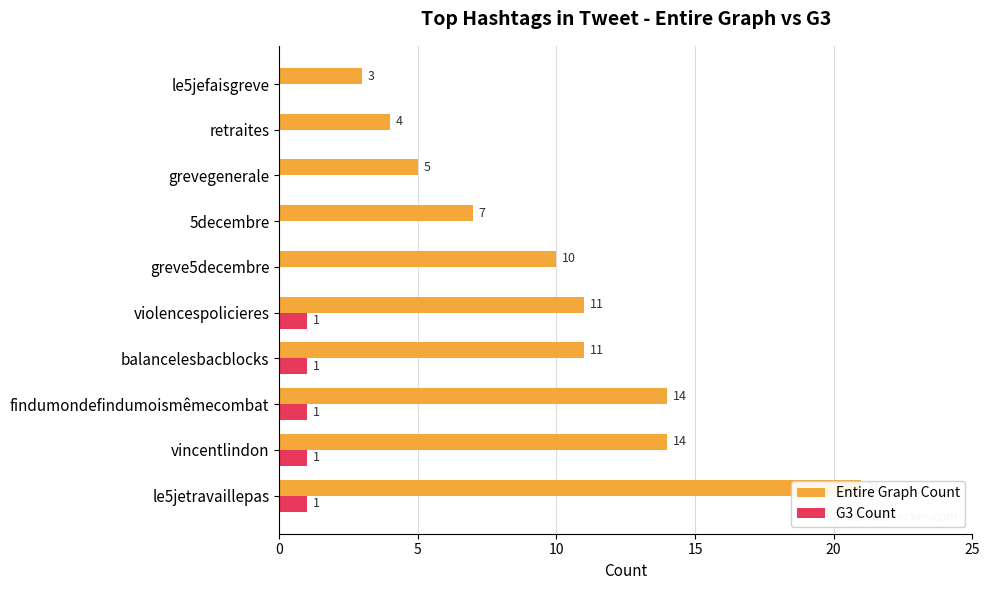

What is the spread (max minus min) of values at findumondefindumoismêmecombat?

13